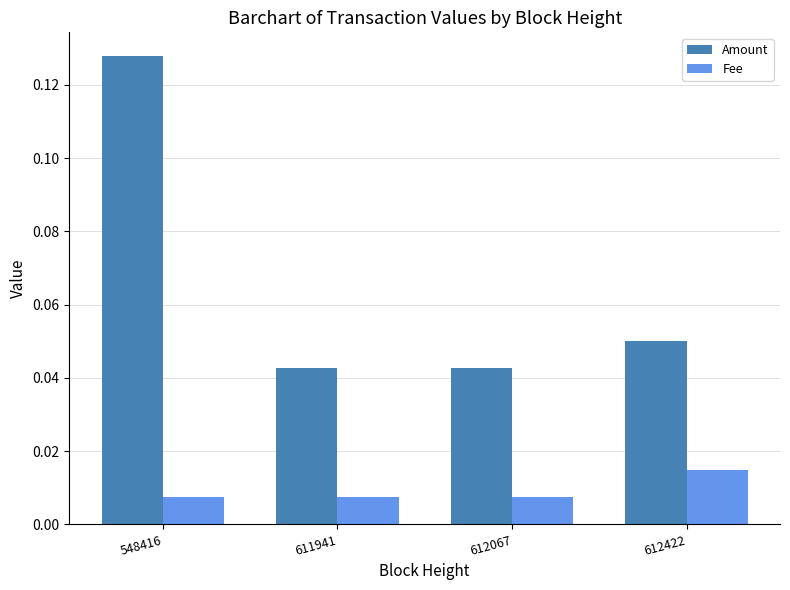

What are all the series names shown in the legend?

Amount, Fee